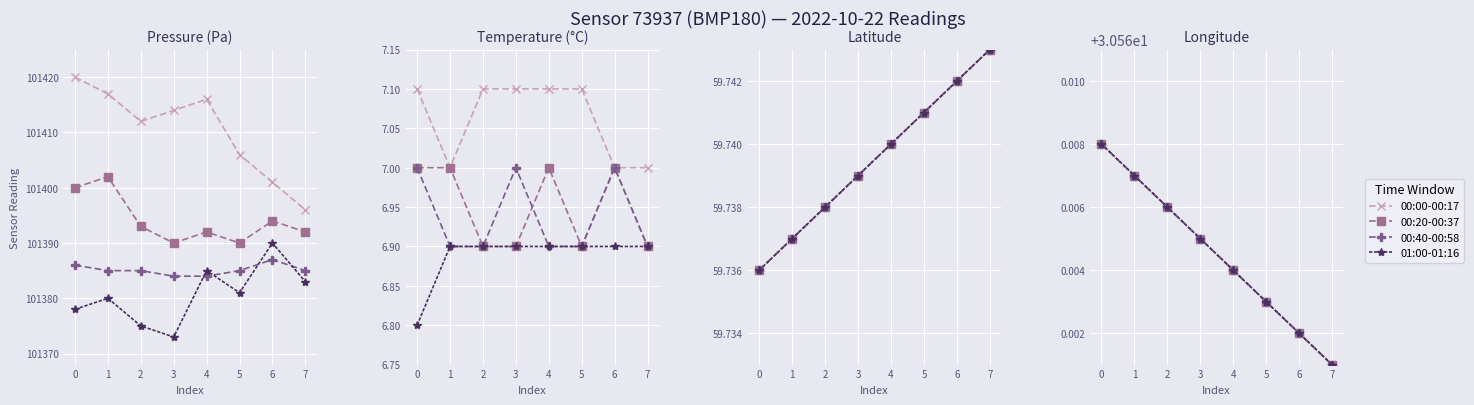

What are all the series names shown in the legend?

00:00-00:17, 00:20-00:37, 00:40-00:58, 01:00-01:16